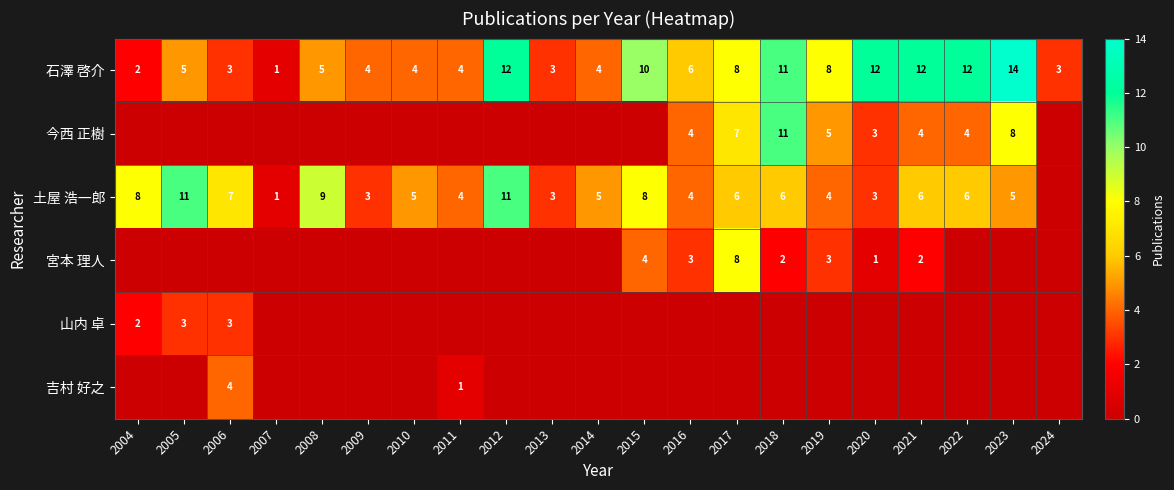

What is the spread (max minus min) of values at 2022?

12